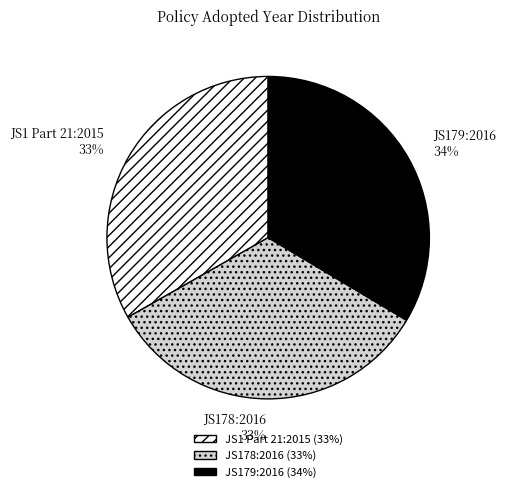

Is there any slice that represents more than half of the pie?

No